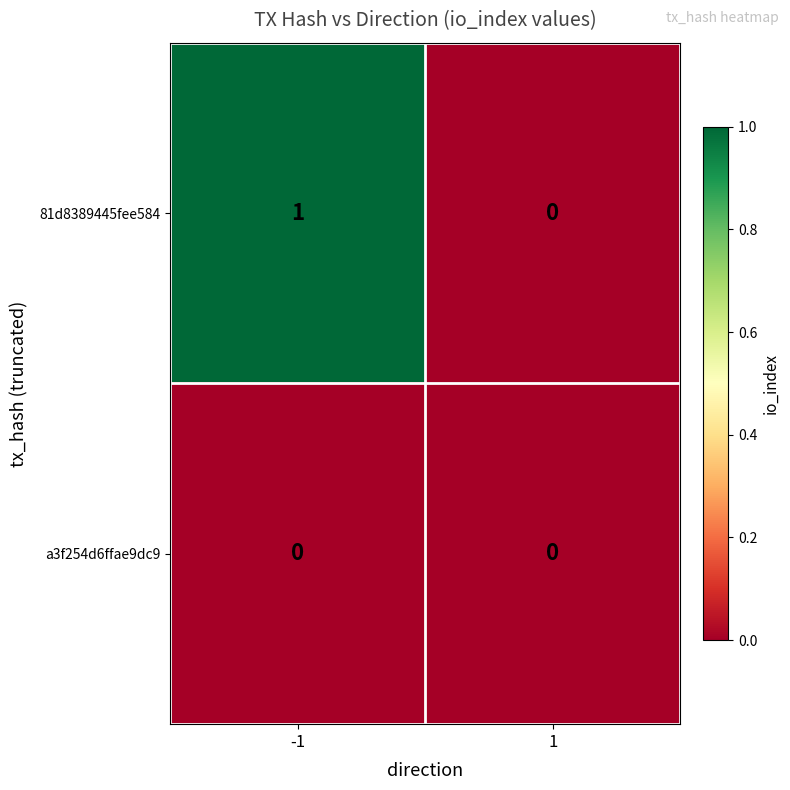

Between -1 and 1, which series saw the biggest shift?

81d8389445fee584